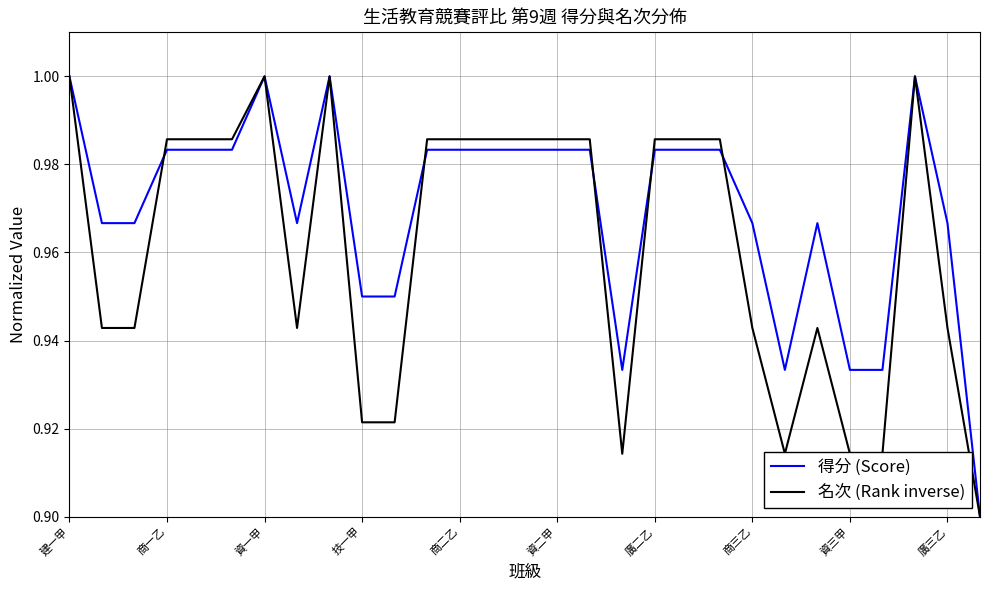

Rank the series by their average value, from highest to lowest.

得分 (Score), 名次 (Rank inverse)